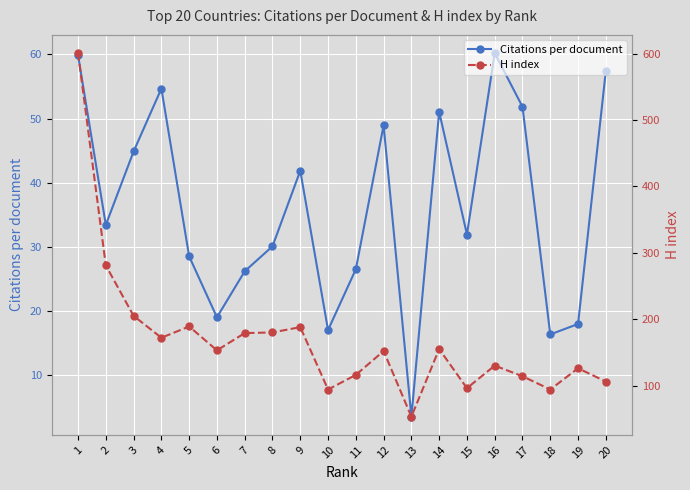

What is the difference between the highest and lowest values at 17?

62.2